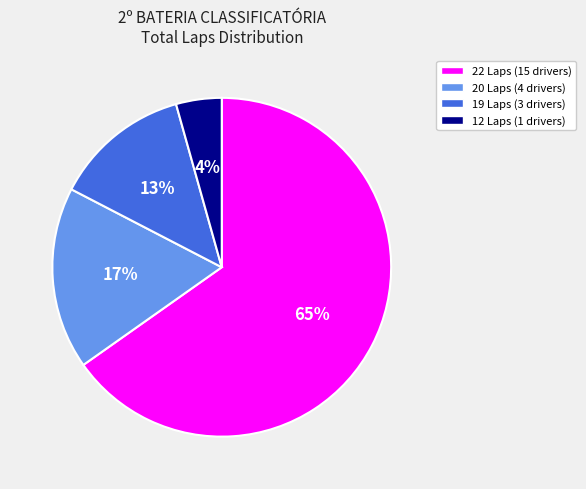

To the nearest percent, what is the average slice percentage?

25%